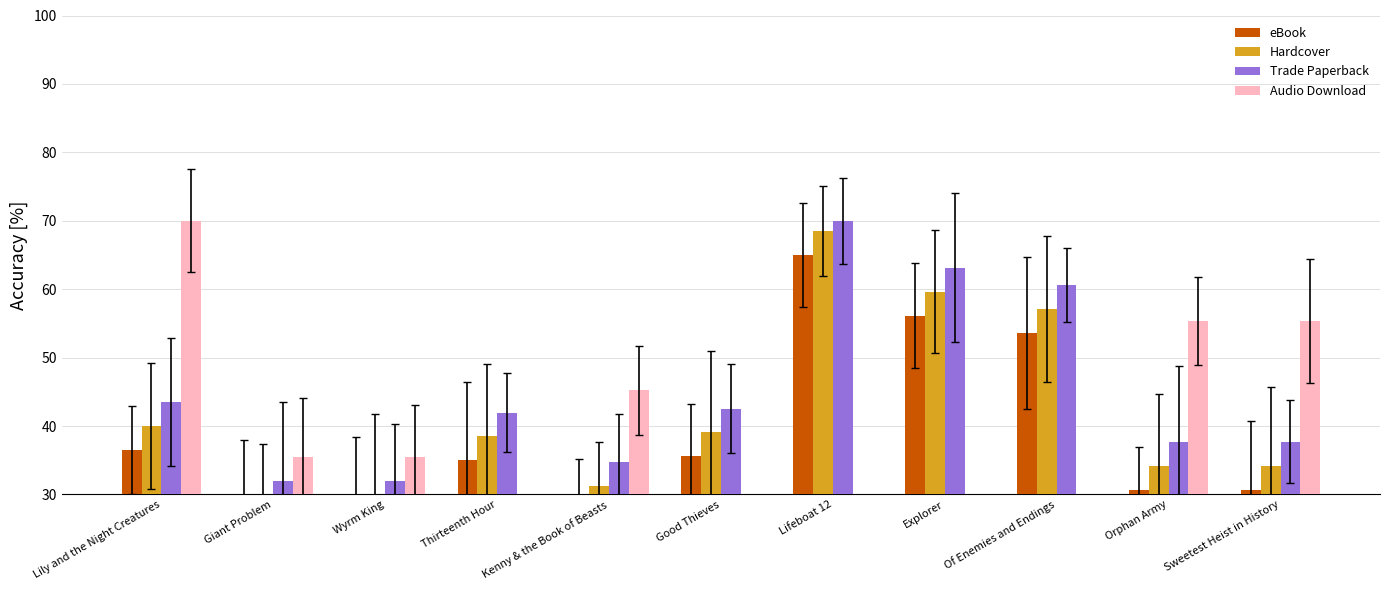

What is the label of the 8th bar from the right?

Thirteenth Hour